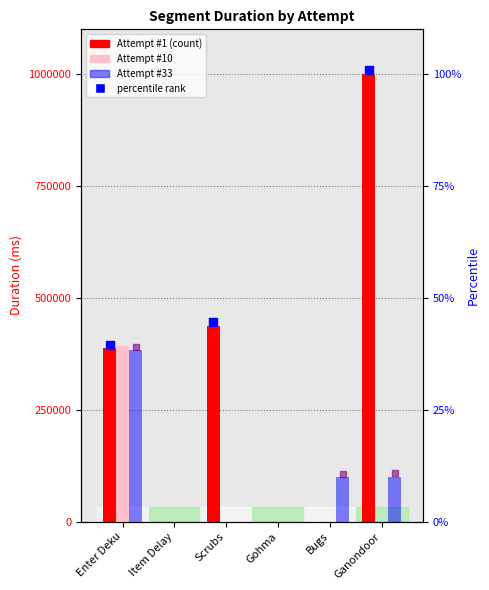

At how many categories does at least one series exceed 586693?

1